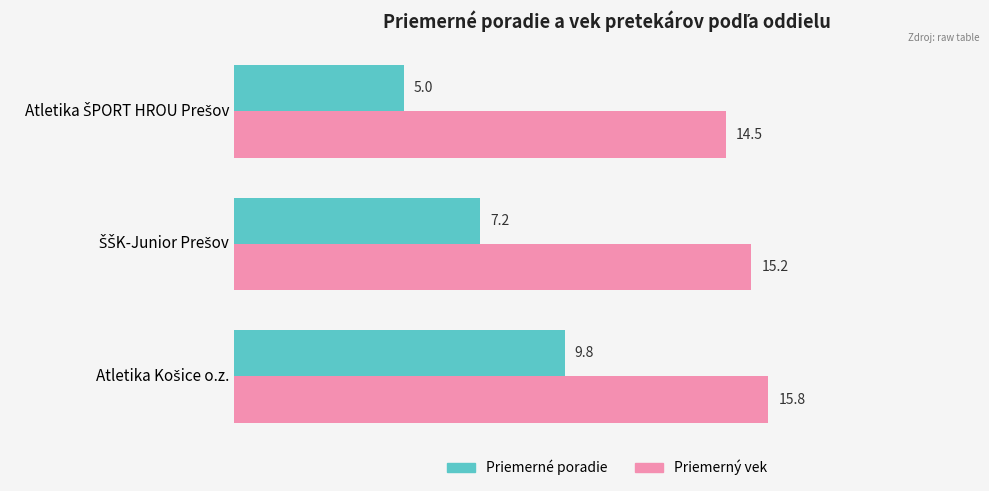

What is the average value of the Priemerný vek series?

15.2